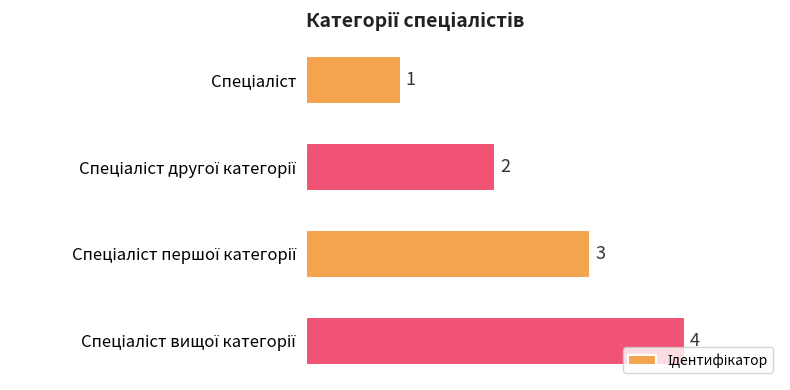

How many values are below 3?

2